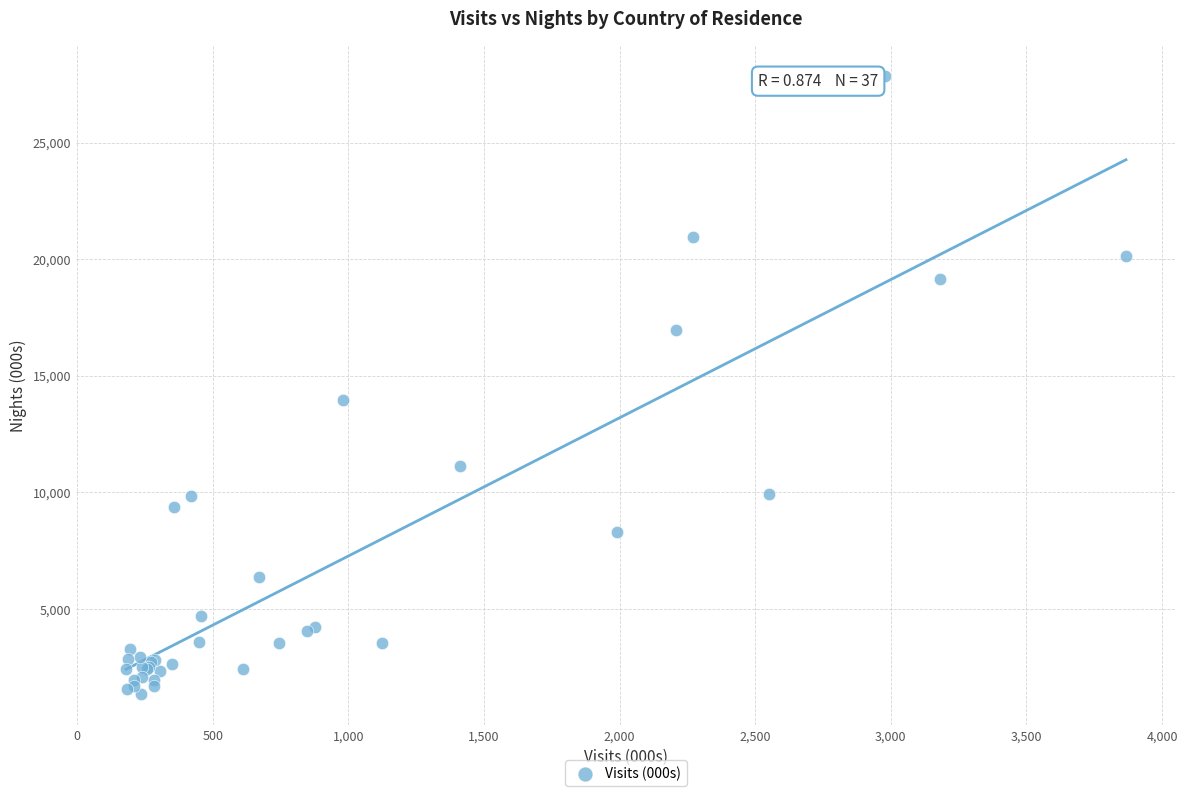

What Y value in the scatter plot is closest to 14593?

13964.6